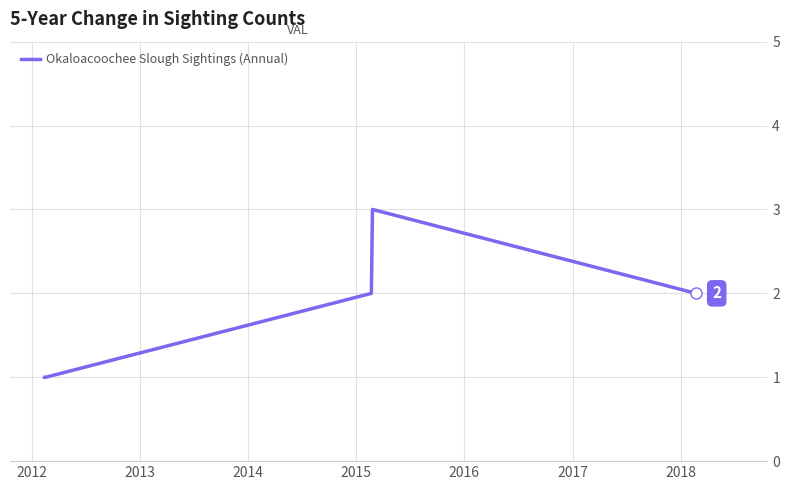

Reading right to left, list all the values displayed in this chart.

2	3	2	1	1